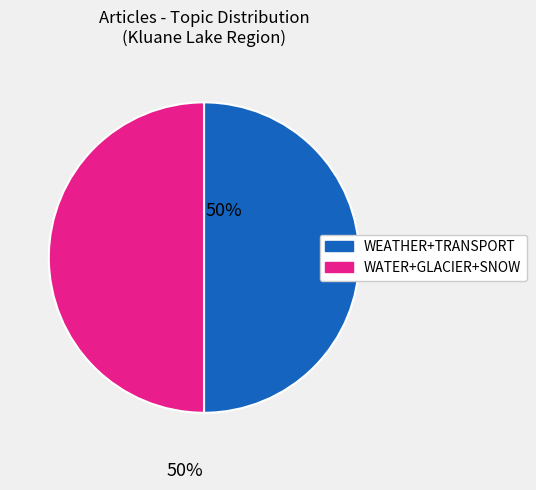

How many segments does this pie chart have?

2